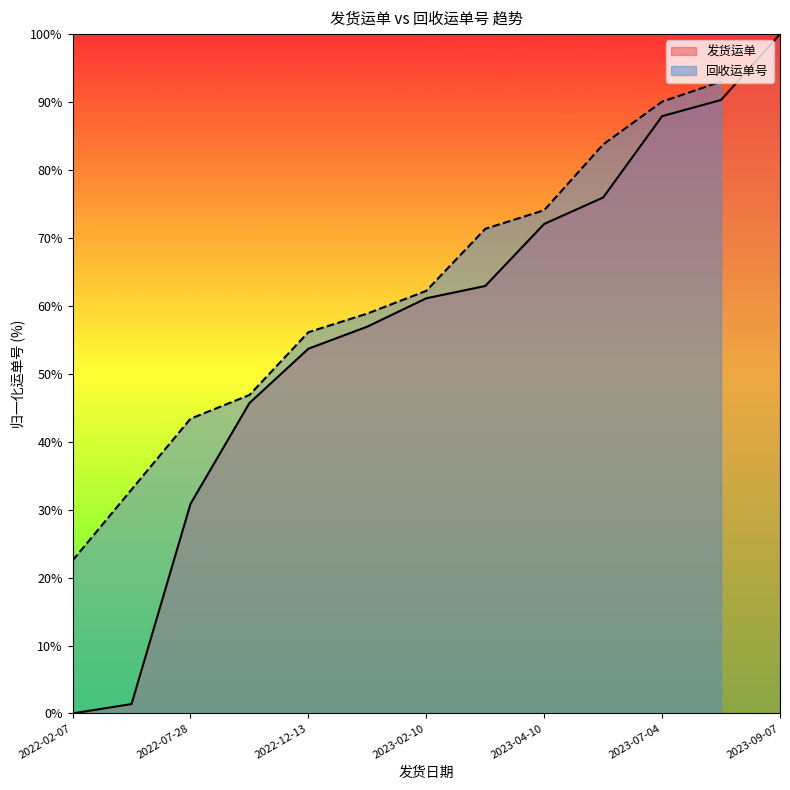

Which category has the lowest value across all series?

2022-02-07